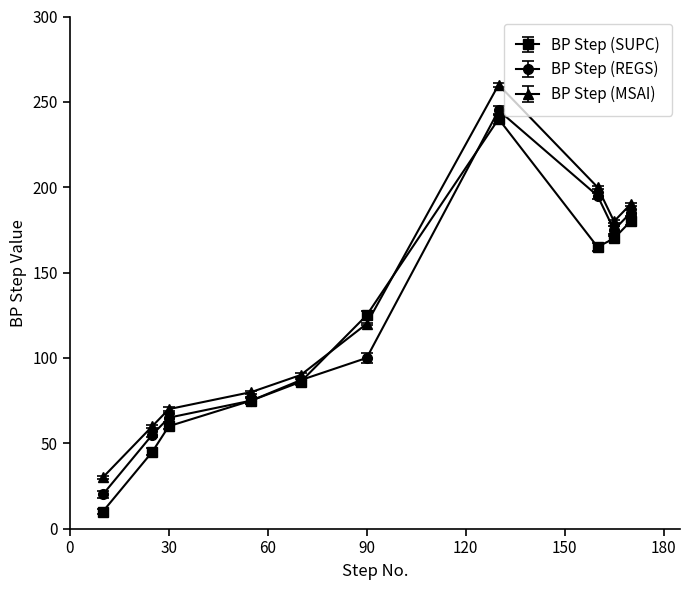

What is the lowest value of the BP Step (MSAI) series?

30